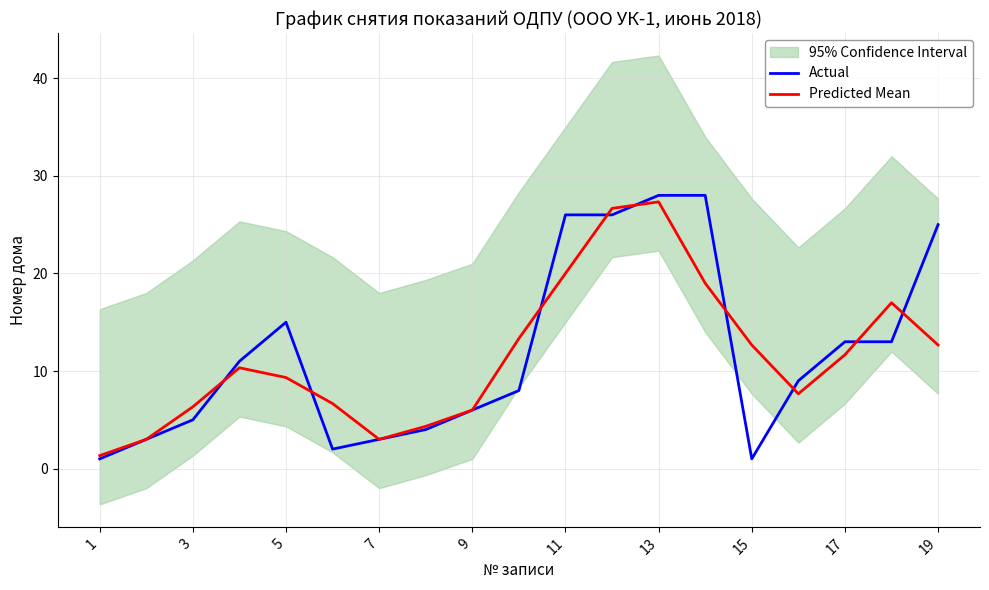

What is the smallest value displayed?

1.0